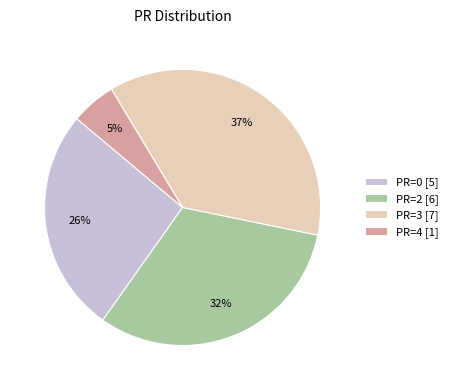

Is it true that PR=0 [5] is 26% of the pie?

True